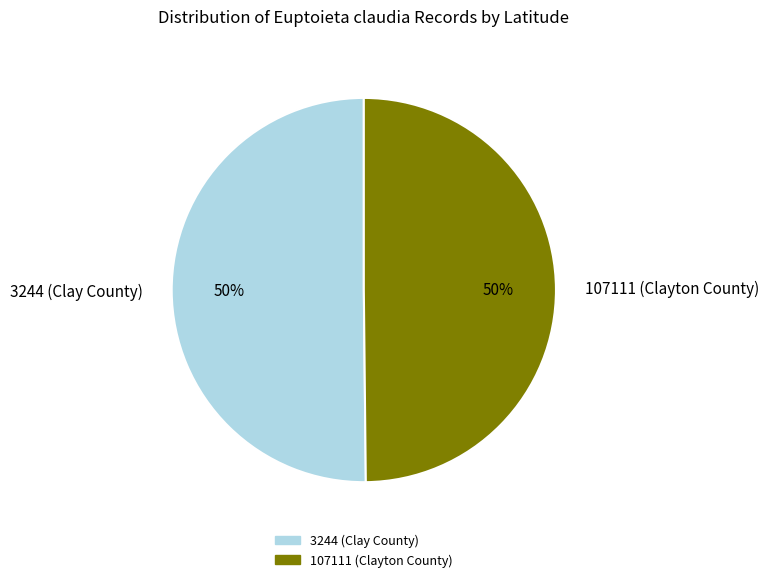

What is the ratio of the value at 3244 (Clay County) to the value at 107111 (Clayton County)?

1.0